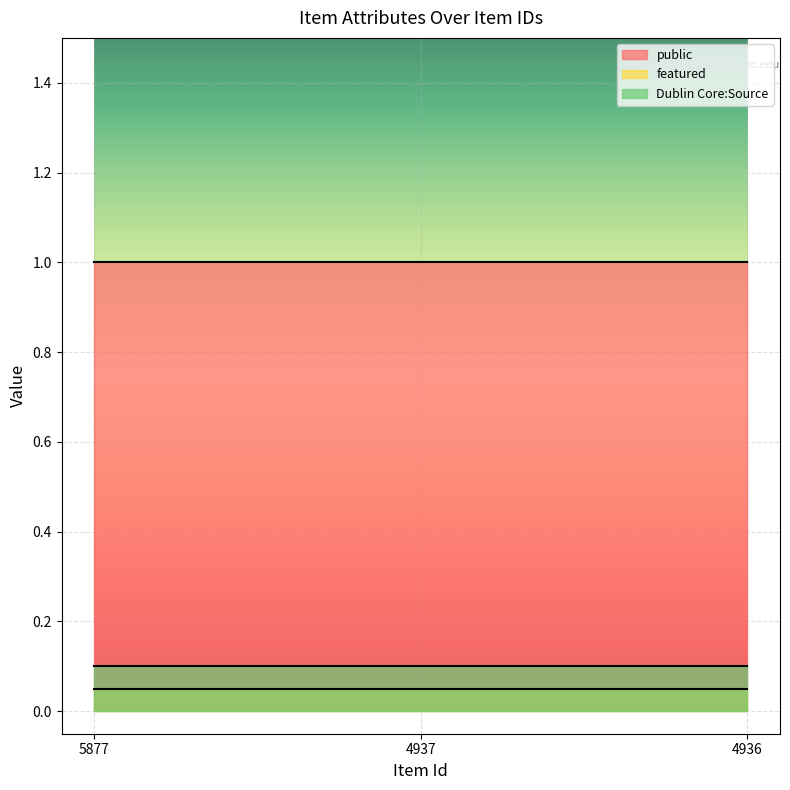

What is the total value across all series at 4937?

1